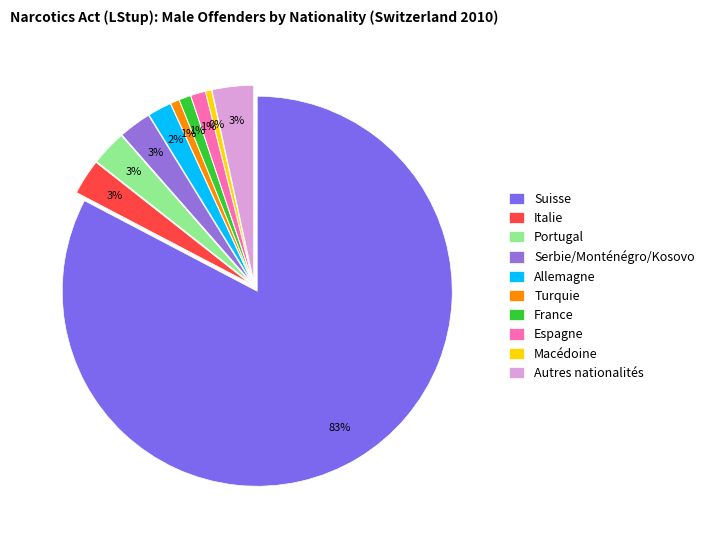

How many slices are in this pie chart?

10